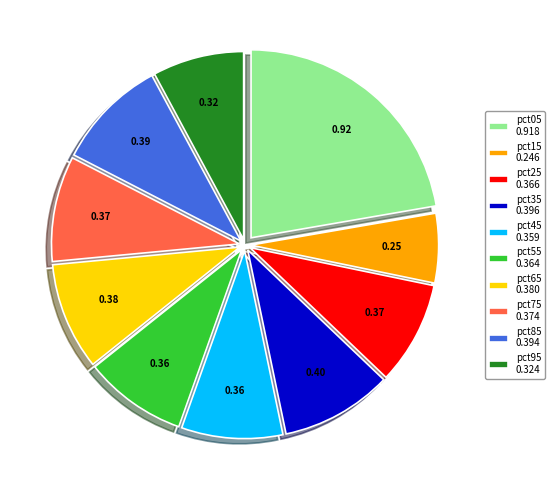

Do pct85 0.394 and pct95 0.324 together represent more than half of the pie?

No